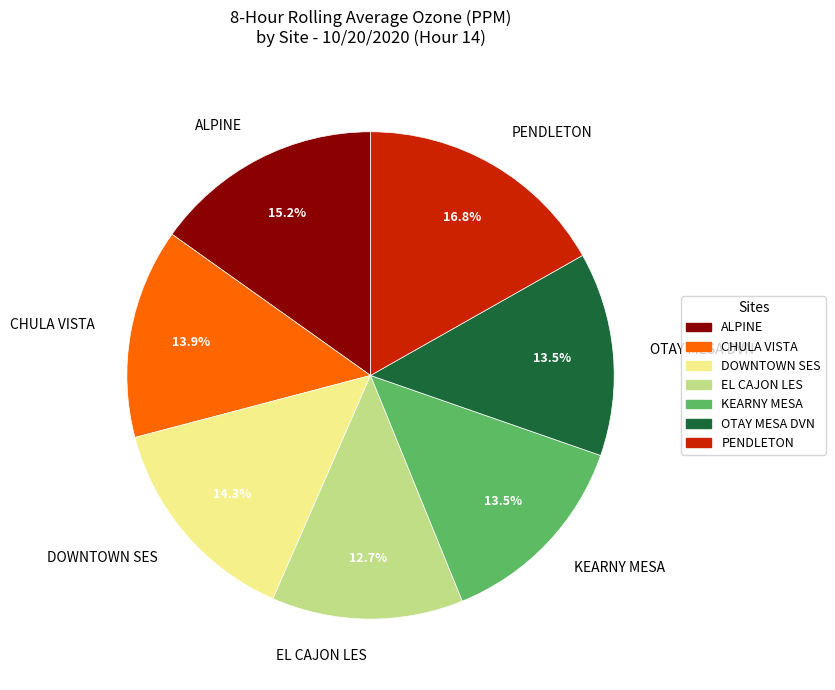

How many segments does this pie chart have?

7